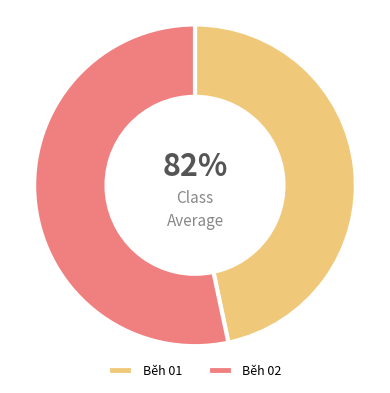

To the nearest percent, what percentage of the pie is Běh 02?

53%